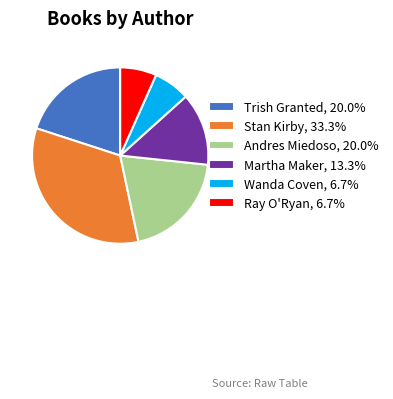

Approximately how many times larger is the value at Trish Granted, 20.0% compared to Martha Maker, 13.3%?

1.5